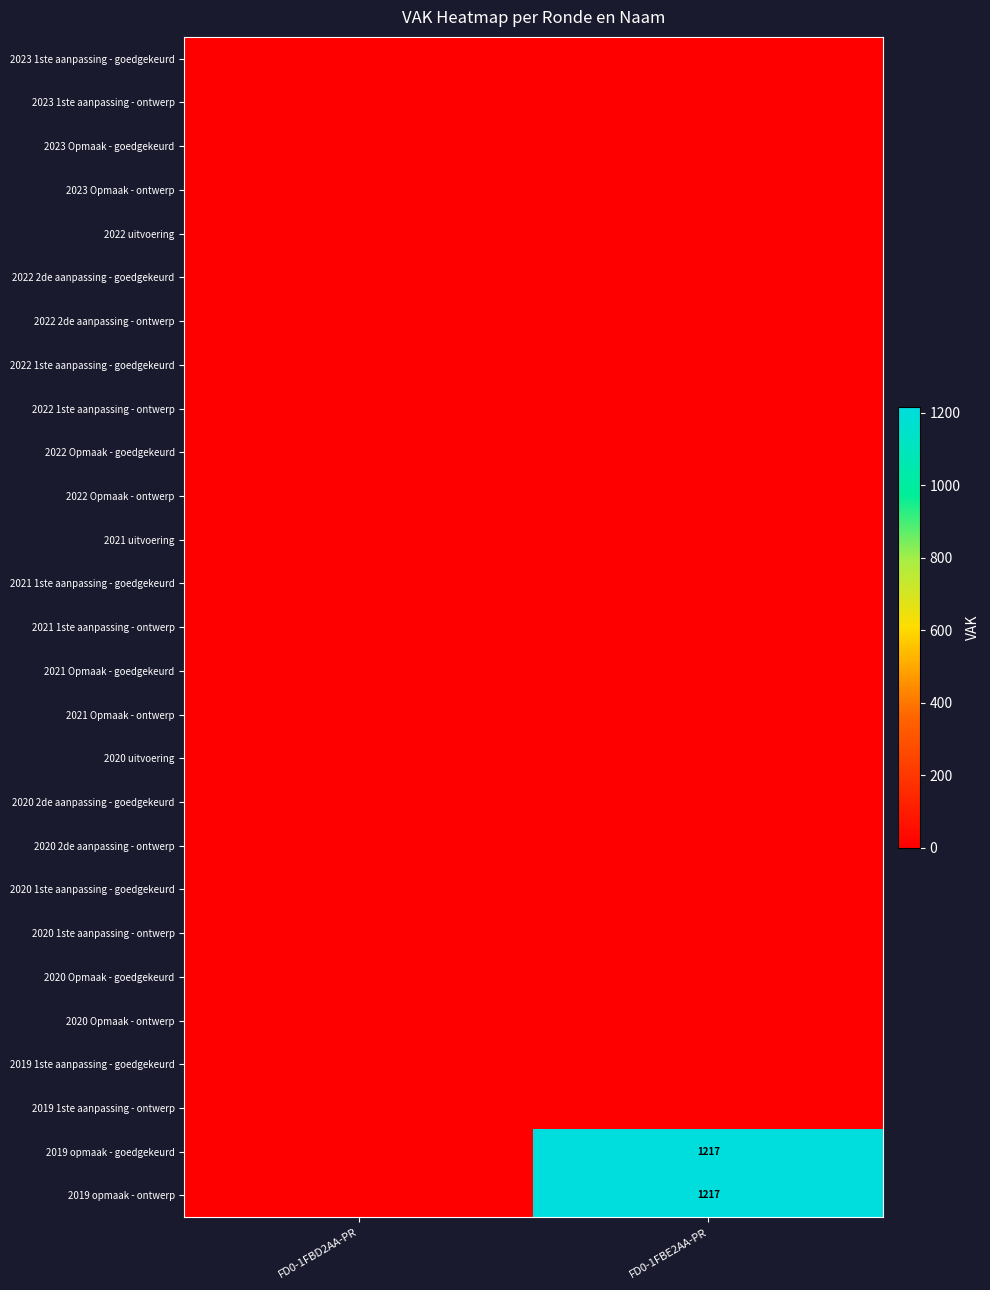

At which category is the sum across all series the highest?

FD0-1FBE2AA-PR